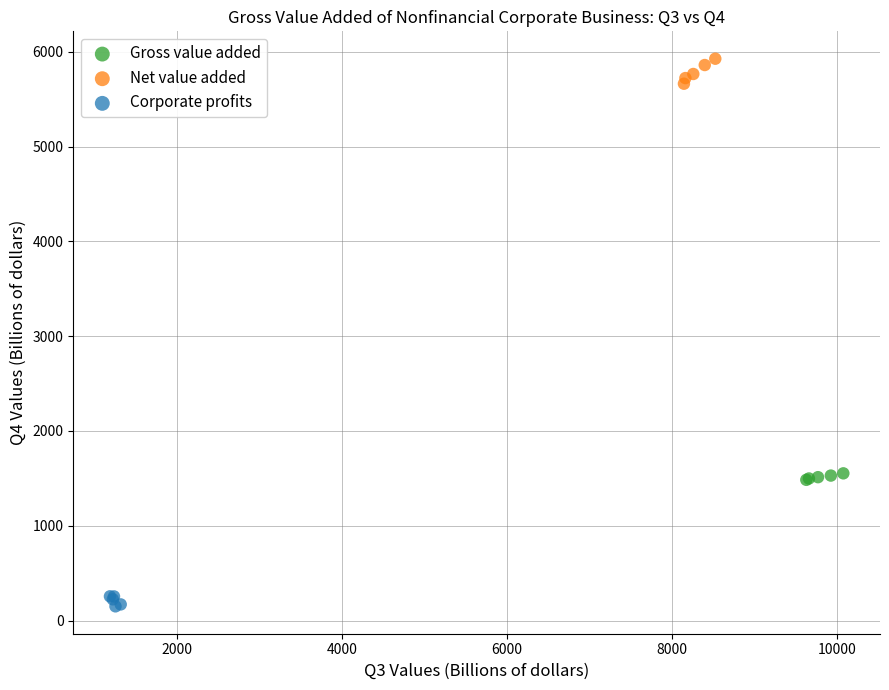

Which series contains the highest Y value?

Net value added